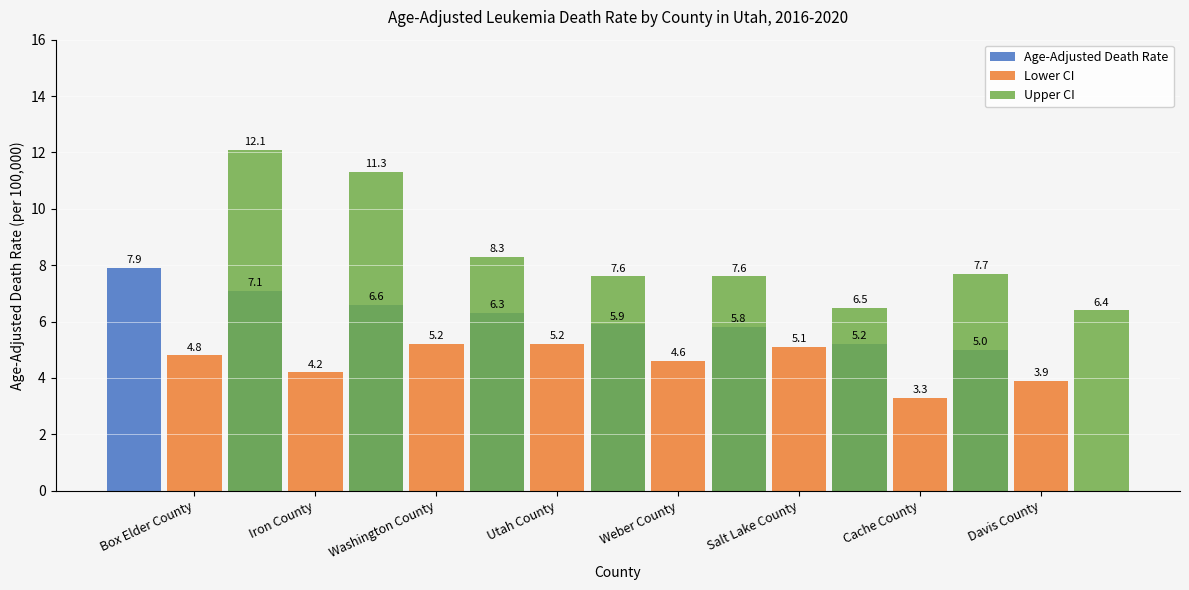

What are all the series names shown in the legend?

Age-Adjusted Death Rate, Lower CI, Upper CI